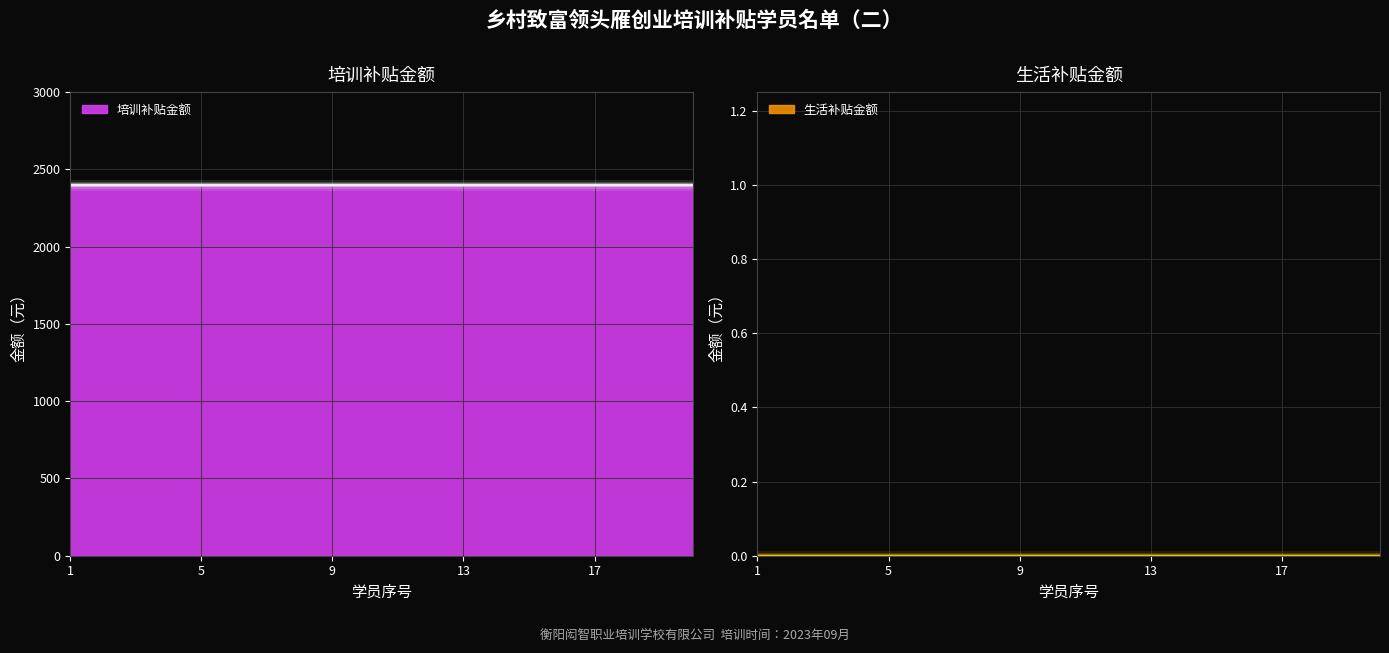

Reading left to right, list all the values displayed in this chart.

培训补贴金额: 2400	2400	2400	2400	2400	2400	2400	2400	2400	2400	2400	2400	2400	2400	2400	2400	2400	2400	2400	2400
生活补贴金额: 0	0	0	0	0	0	0	0	0	0	0	0	0	0	0	0	0	0	0	0